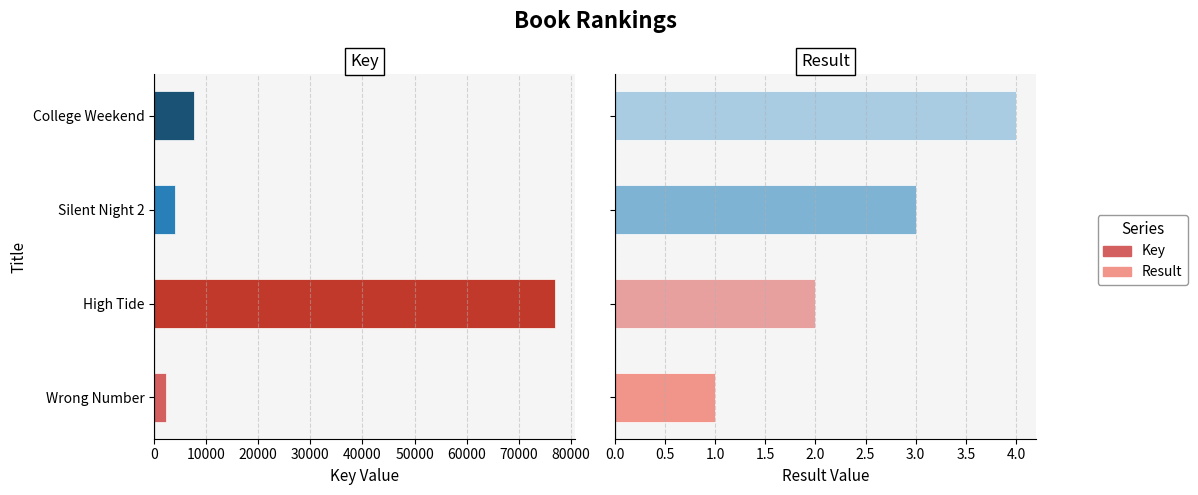

What is the difference between the highest and lowest values at Silent Night 2?

4085